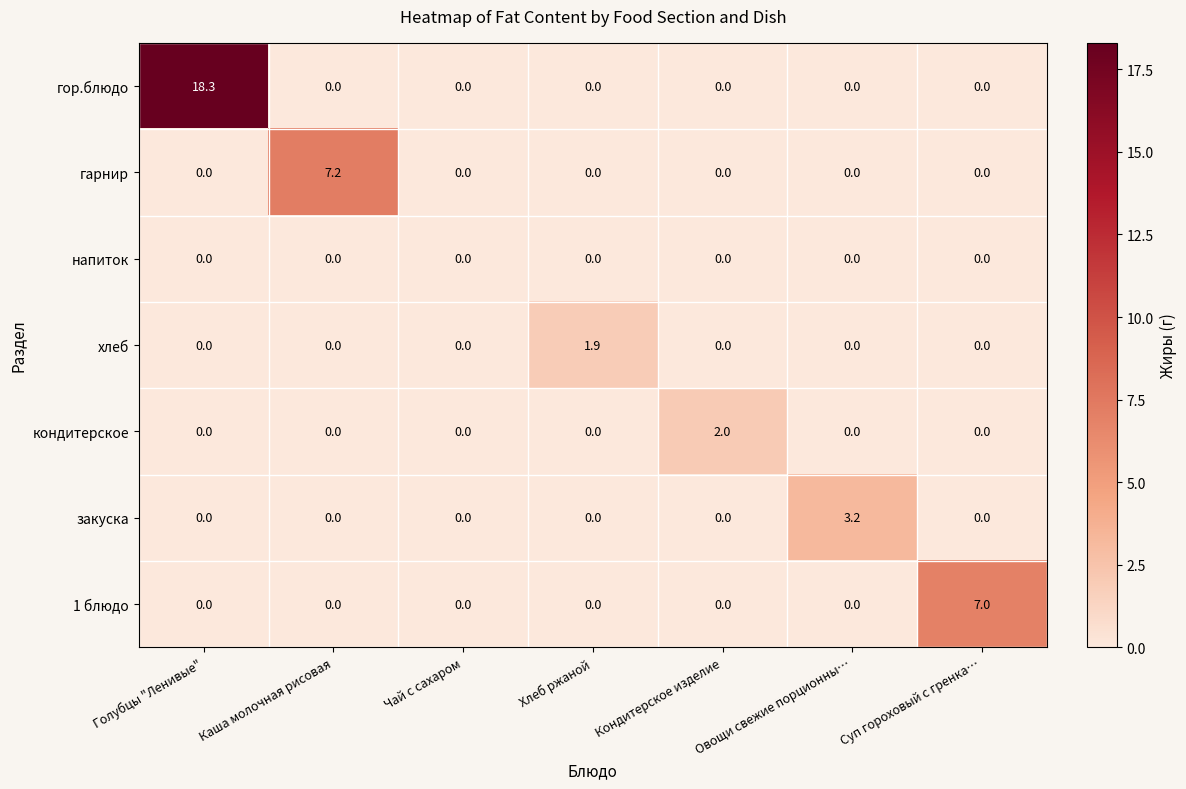

Count the гарнир values in the range 0 to 1.

6